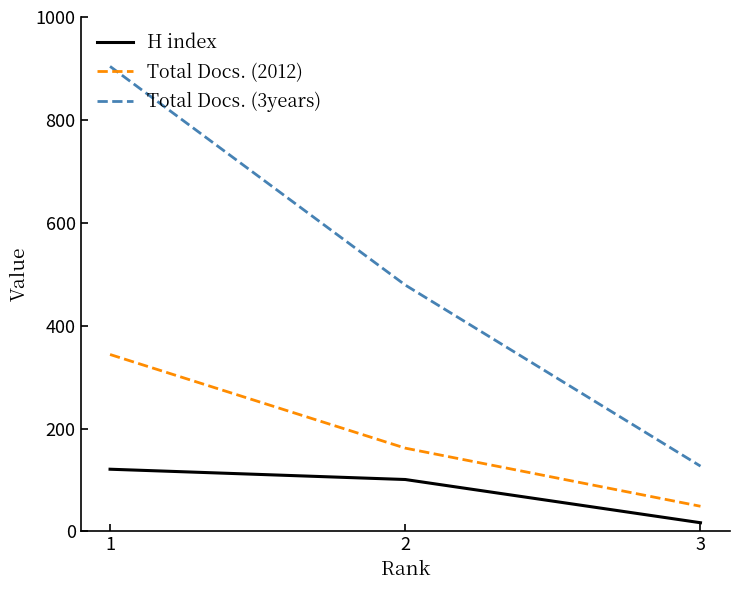

At which label is Total Docs. (3years) closest to 515?

2